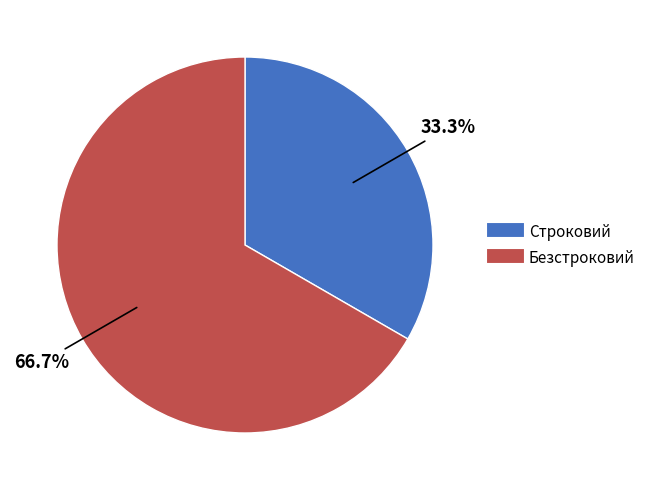

Does Безстроковий represent more than half of the total?

Yes